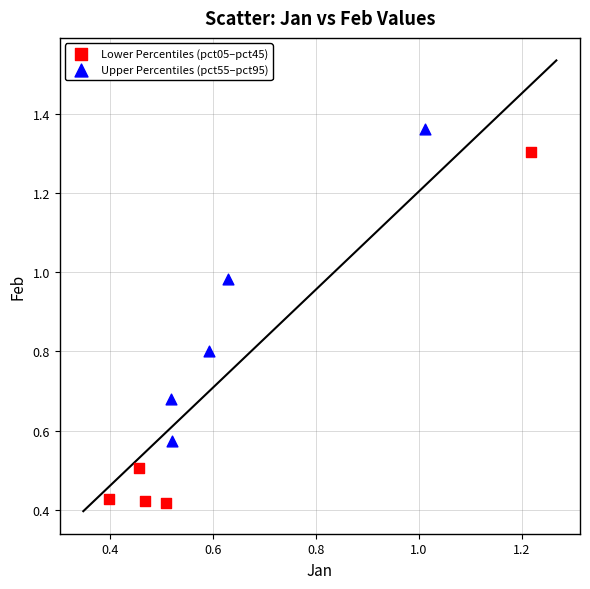

Which series reaches the minimum Y coordinate?

Lower Percentiles (pct05–pct45)